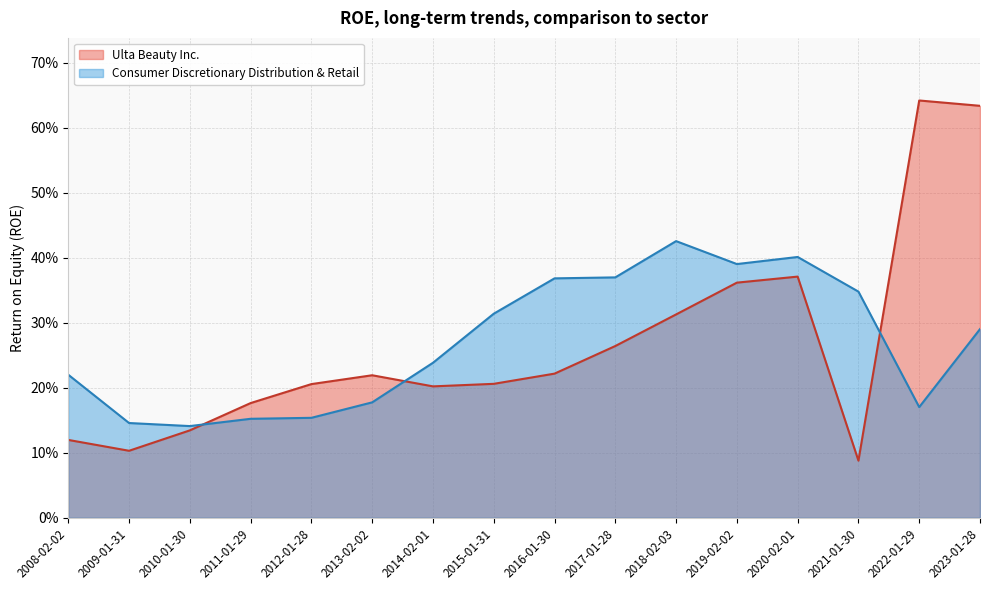

What is the average value of the Consumer Discretionary Distribution & Retail series?

0.3